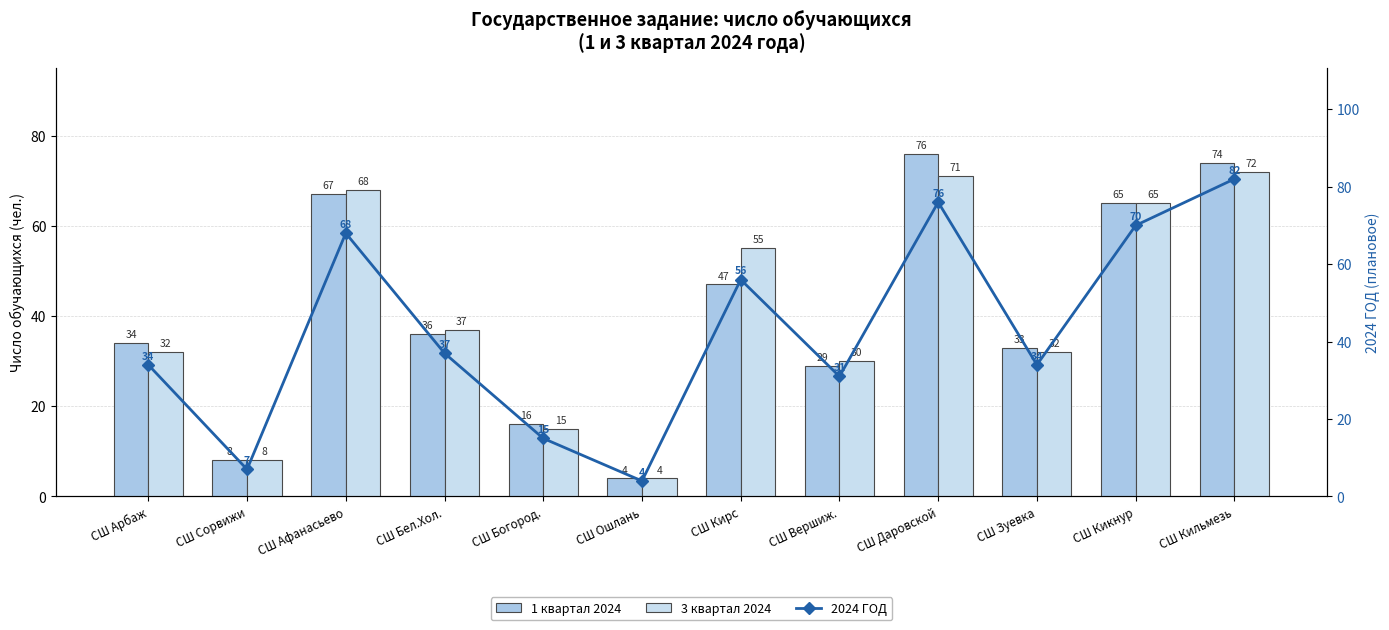

At СШ Афанасьево, list the series in order from largest to smallest.

3 квартал 2024, 2024 ГОД, 1 квартал 2024